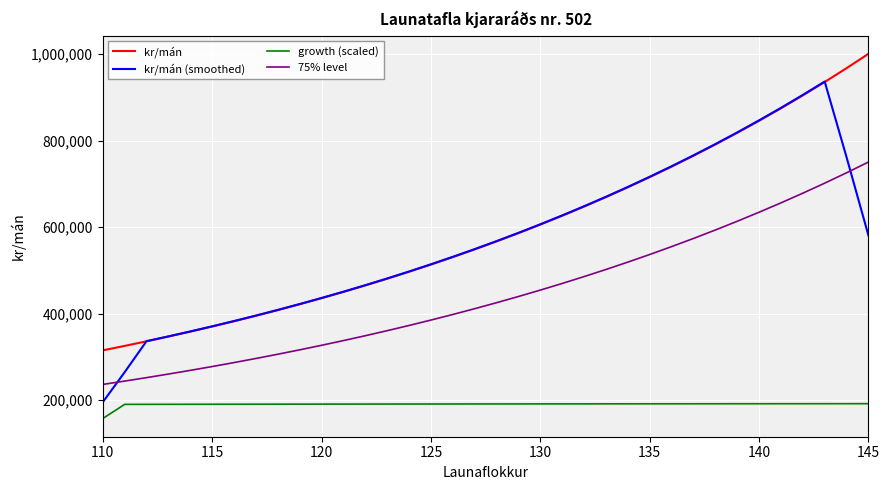

What is the minimum value shown in the chart?

157512.2